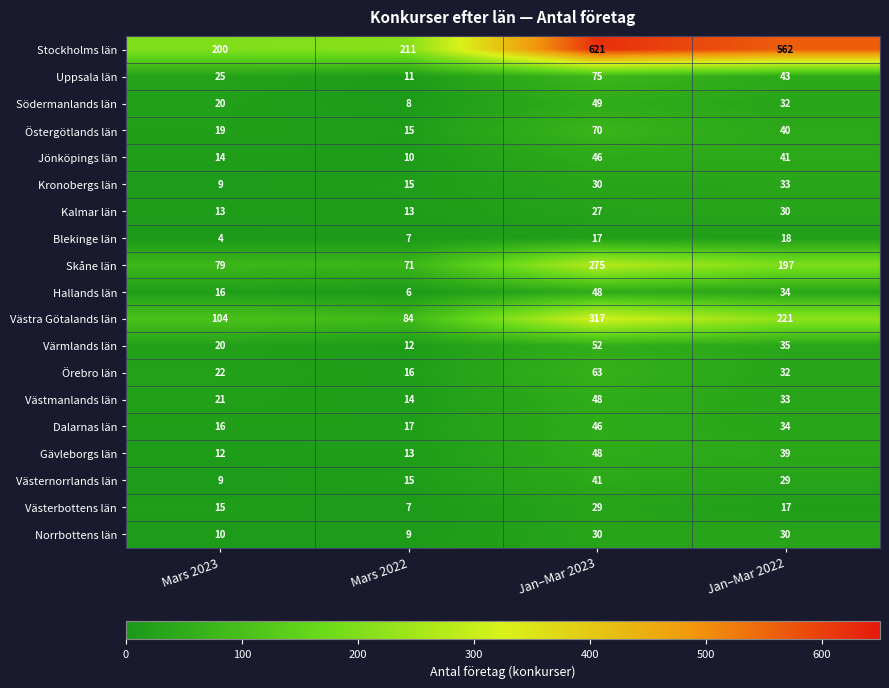

Which series has the largest range (max minus min)?

Stockholms län